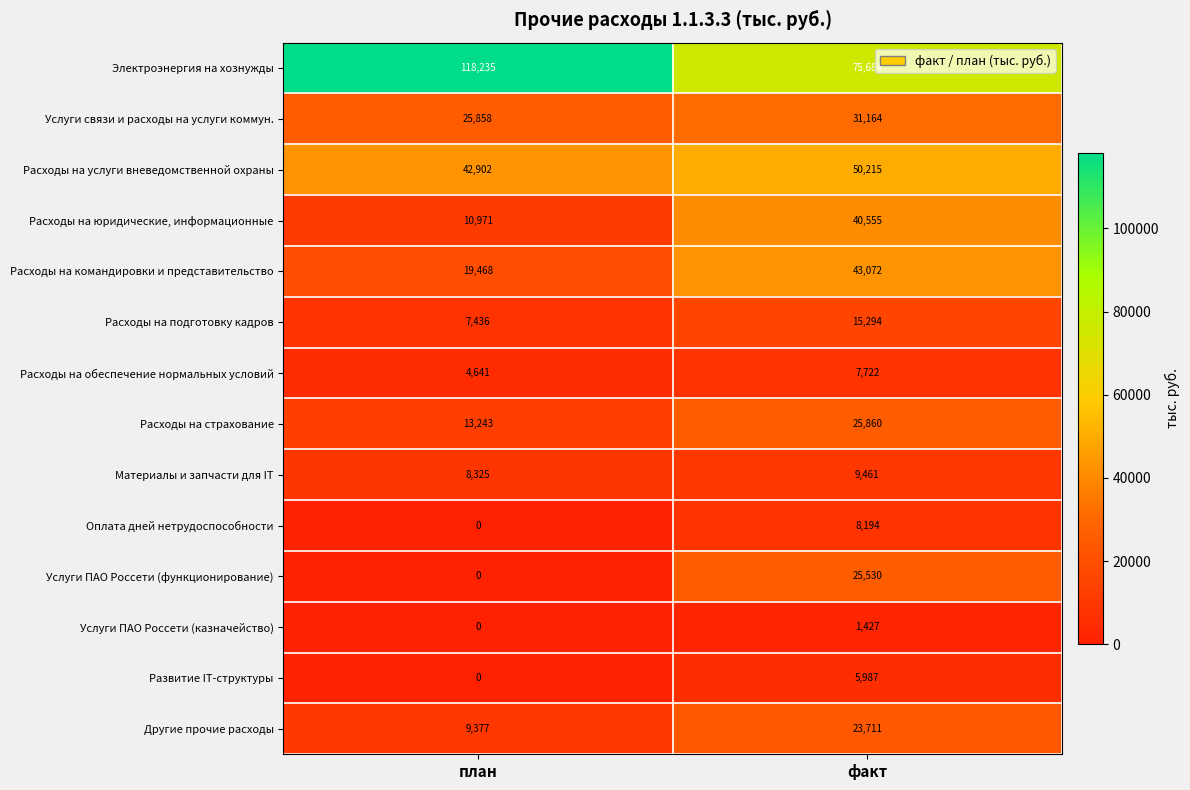

What is the approximate value of Развитие IT-структуры at факт, to the nearest 10?

5990